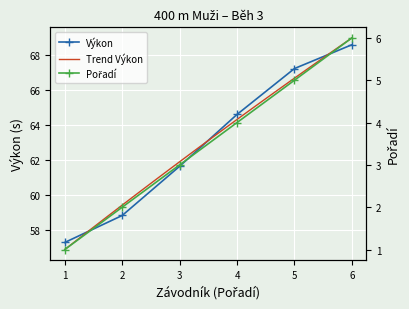

What is the lowest value of the Výkon series?

57.3